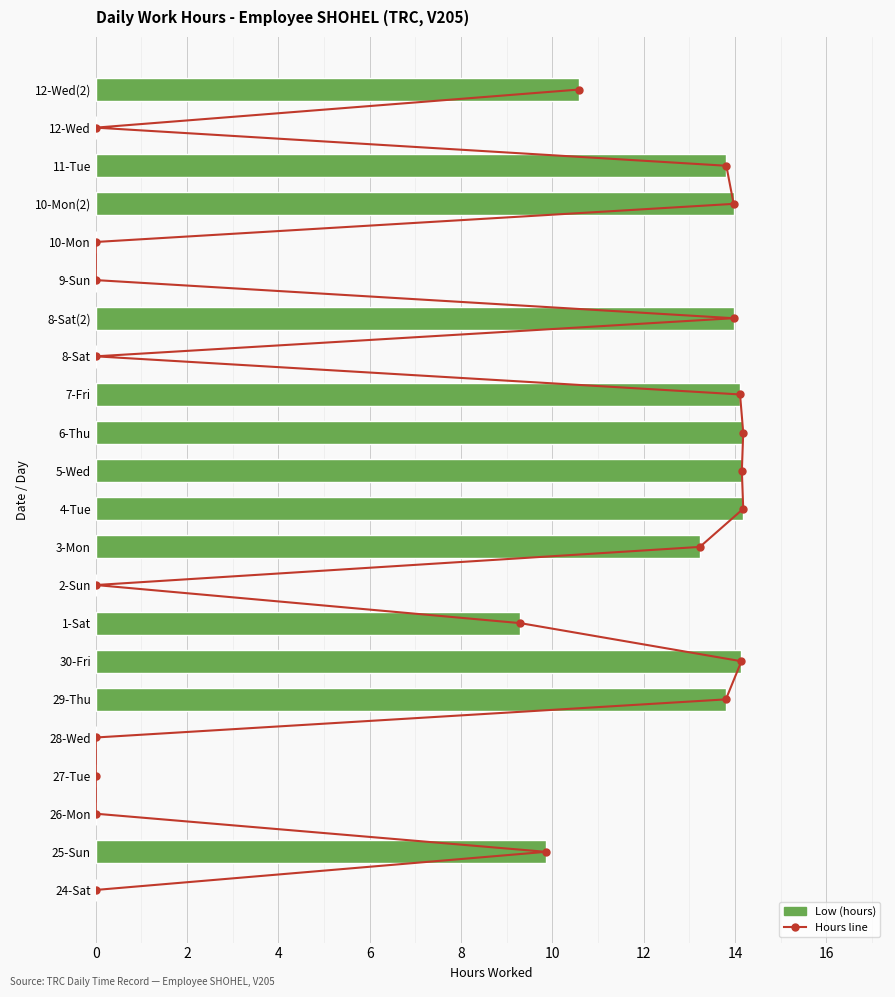

Is it true that Hours line equals 5.2 at 11?

False